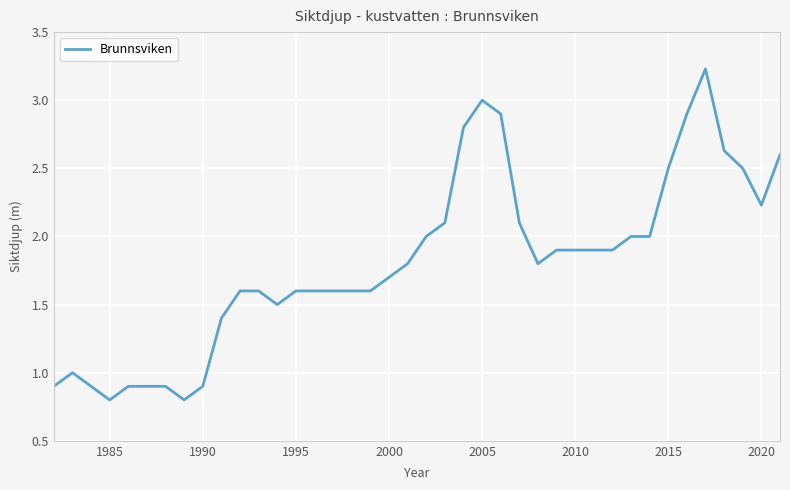

What is the maximum value shown in the chart?

3.2